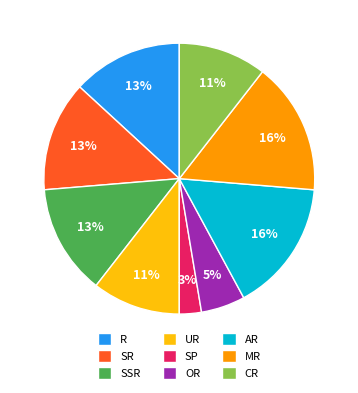

Is CR the majority of the pie?

No